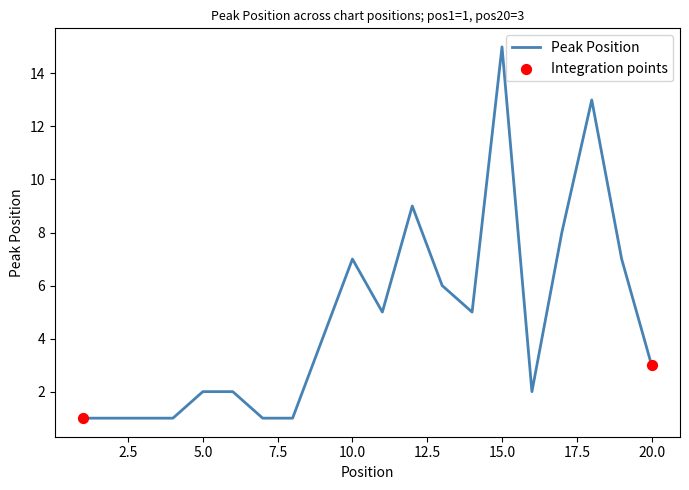

What is the greatest value displayed?

15